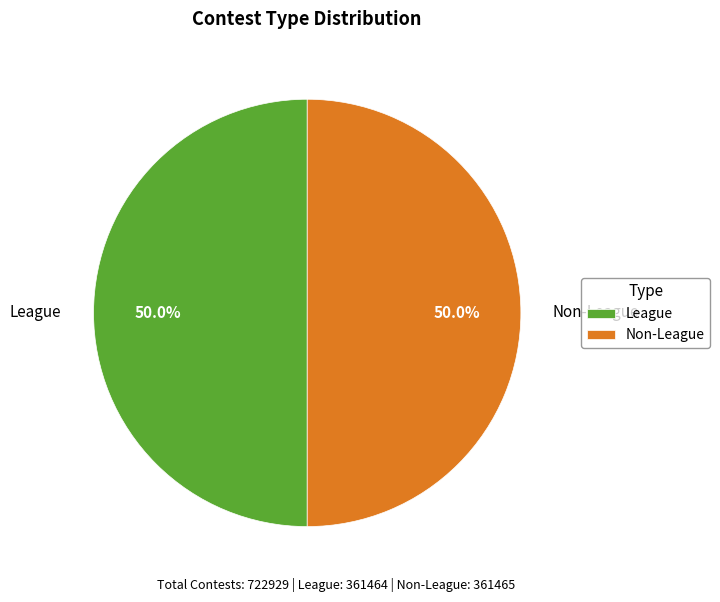

To the nearest percent, what portion does Non-League represent?

50%